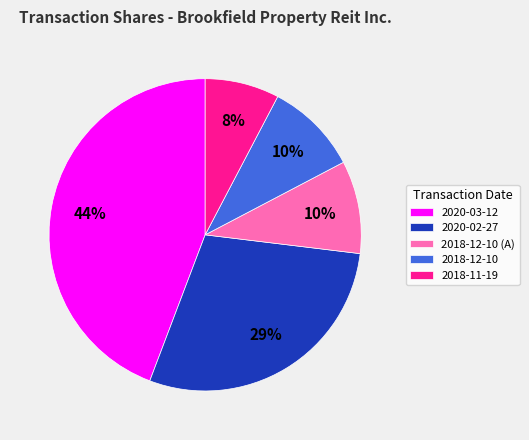

What is the largest slice in the pie chart?

2020-03-12